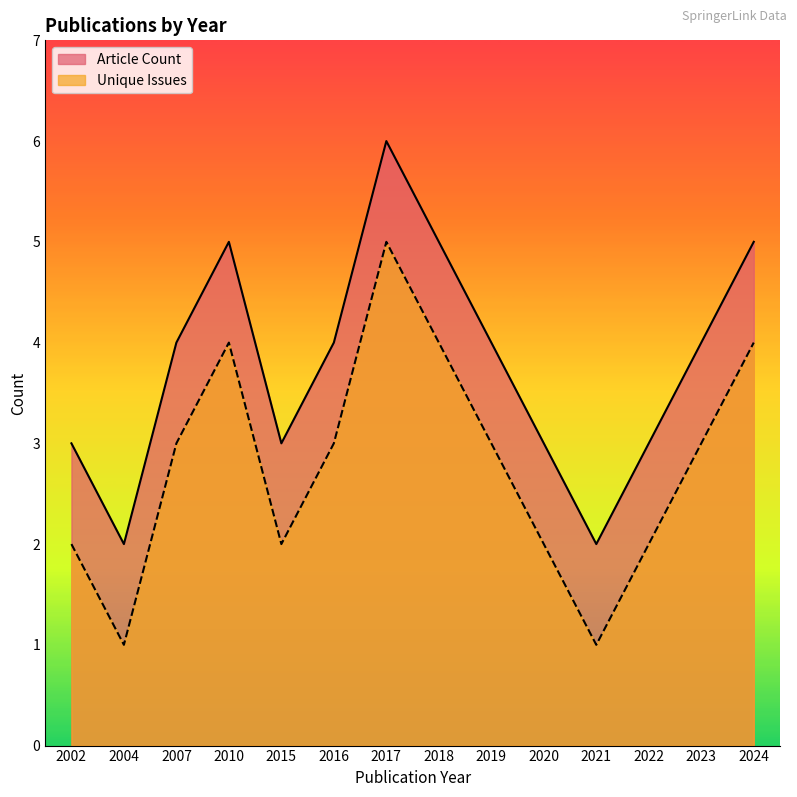

True or false: Unique Issues has more than 1 points higher than both neighbors.

True